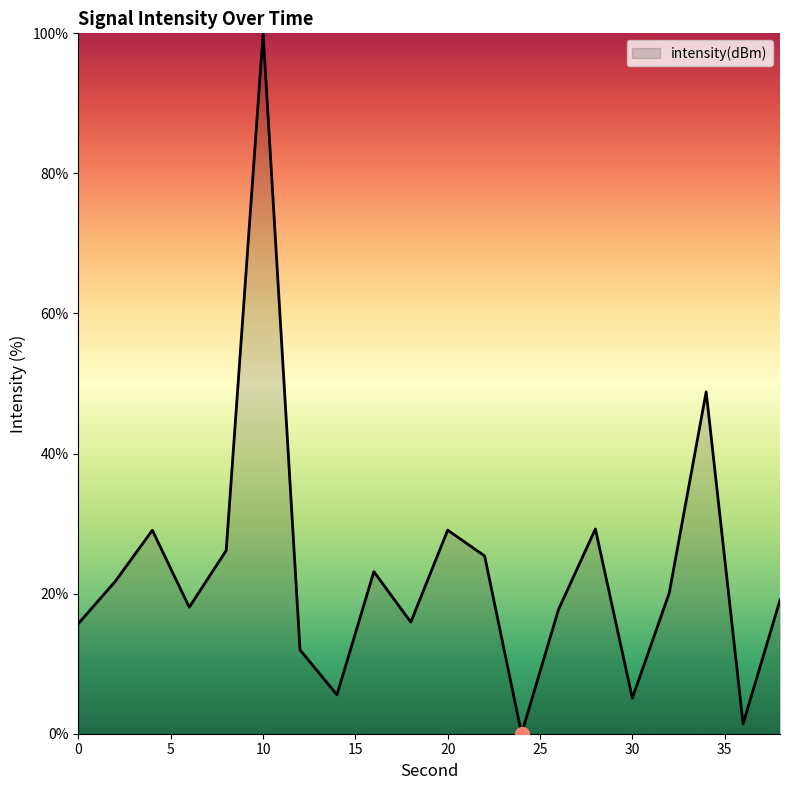

What is the greatest value displayed?

100.0